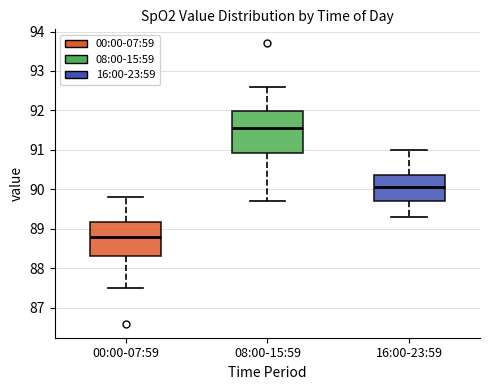

Which box has the lowest median line?

00:00-07:59